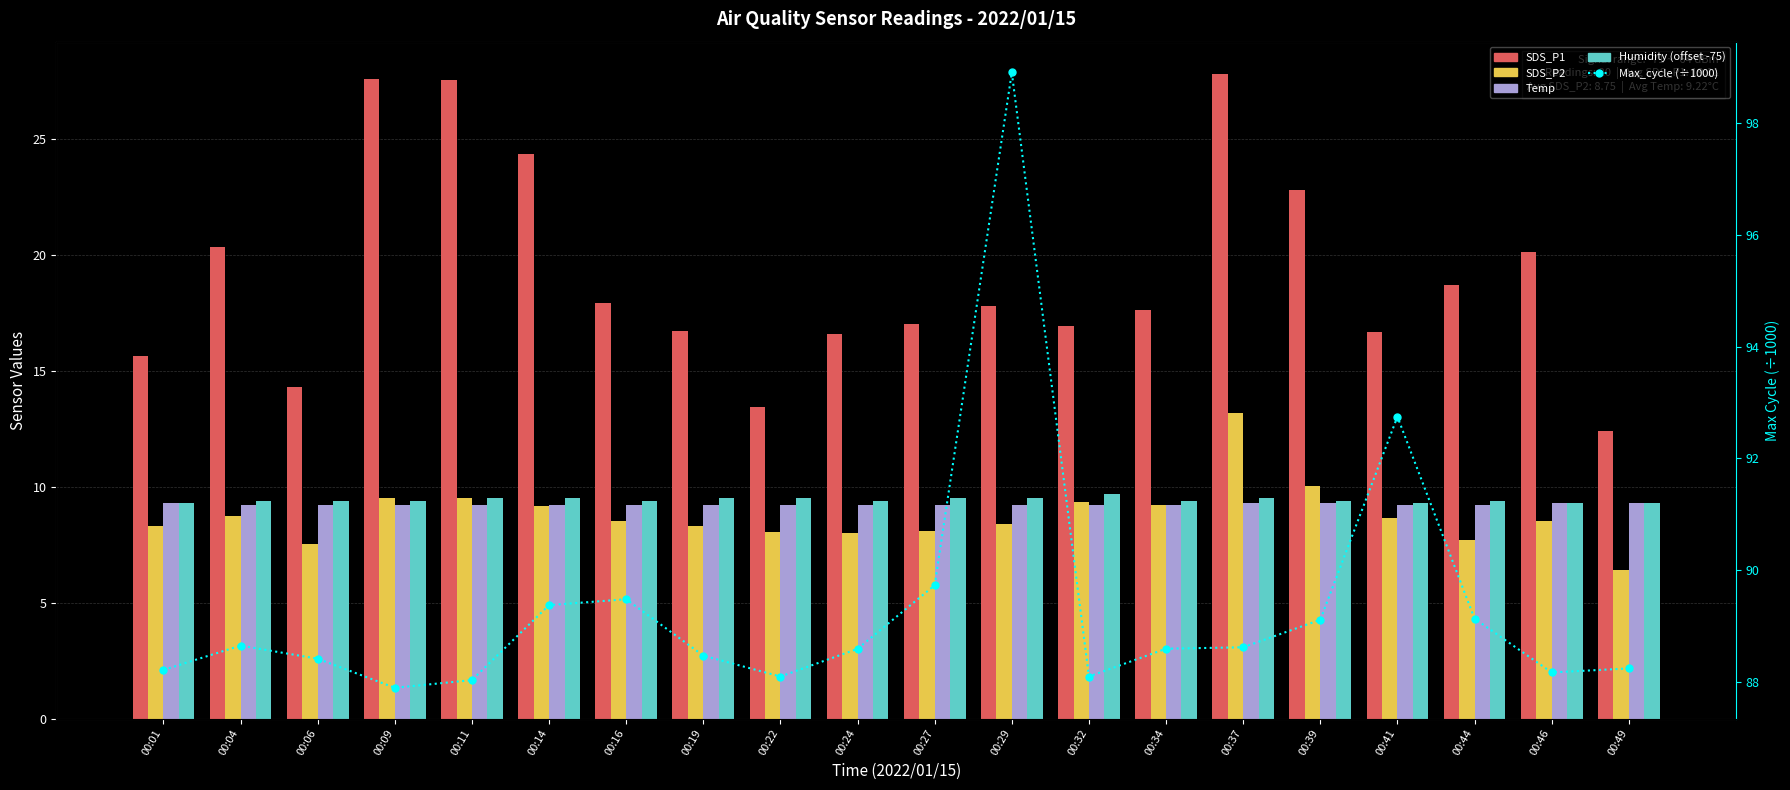

True or false: SDS_P1 has a value of 6.6 at 00:22.

False